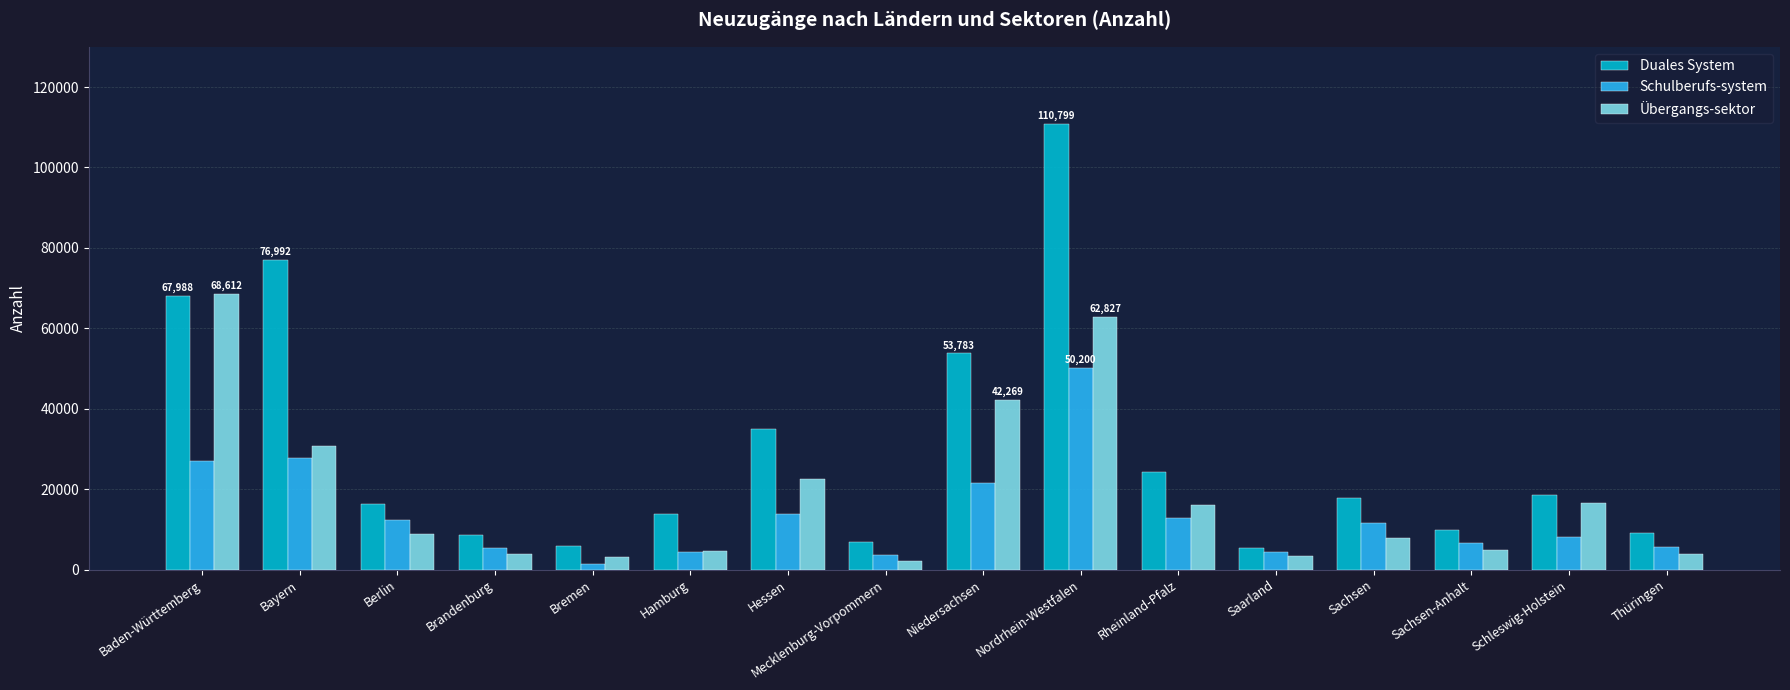

How many groups of bars are there?

16